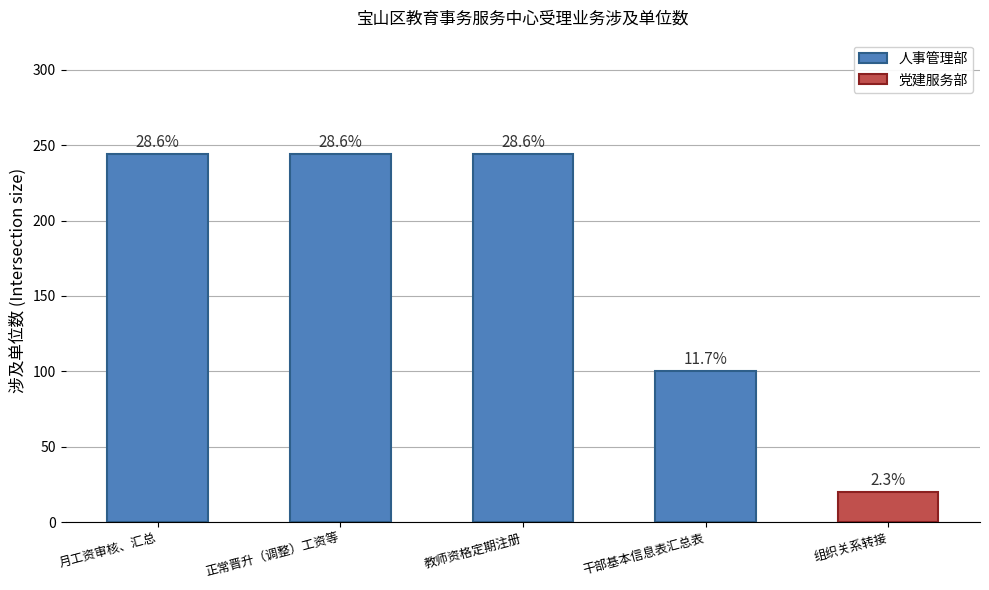

What is the difference between the maximum and second lowest values?

144